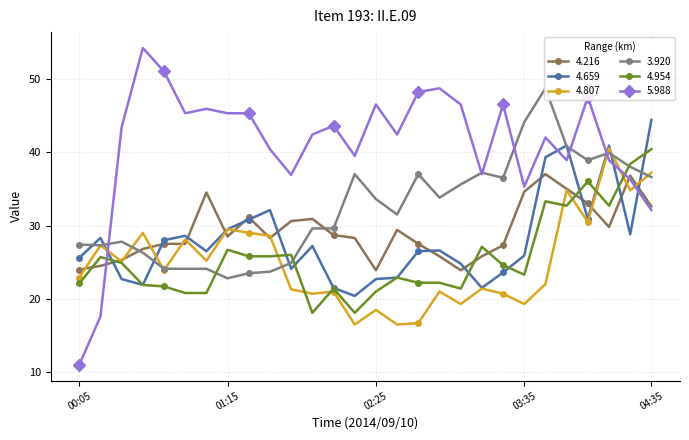

What is the difference between the highest and lowest values at 00:15?

10.7